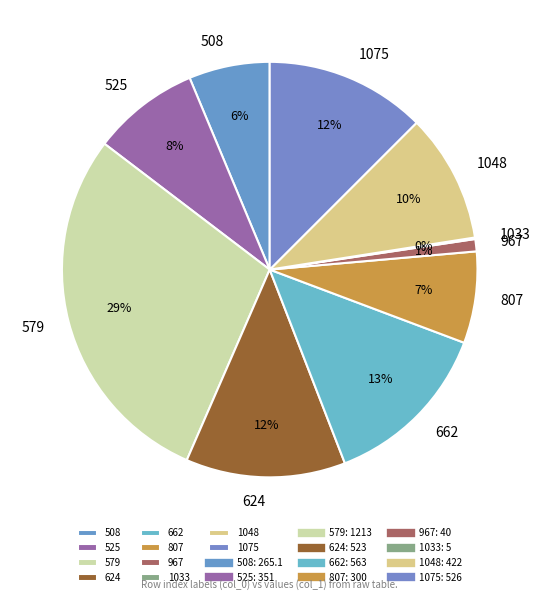

Is it true that 624 is 12% of the pie?

True